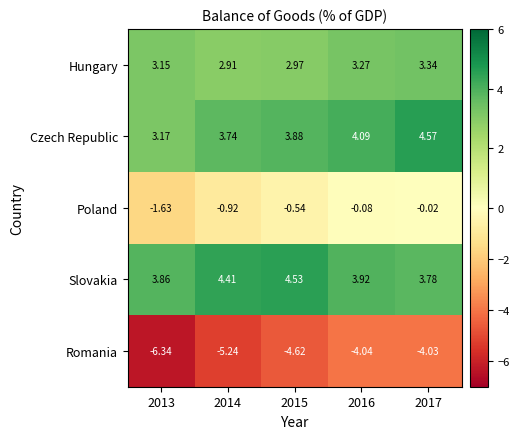

Which series has the widest spread of values?

Romania